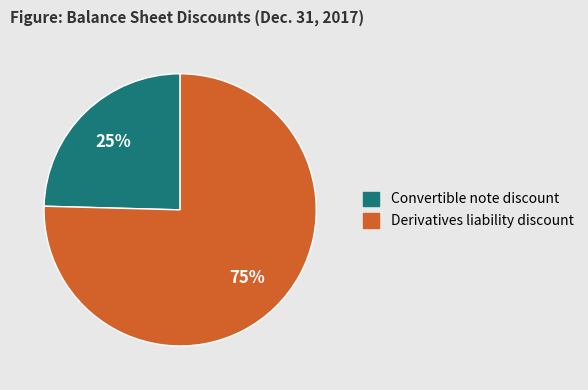

Is there any slice that represents more than half of the pie?

Yes